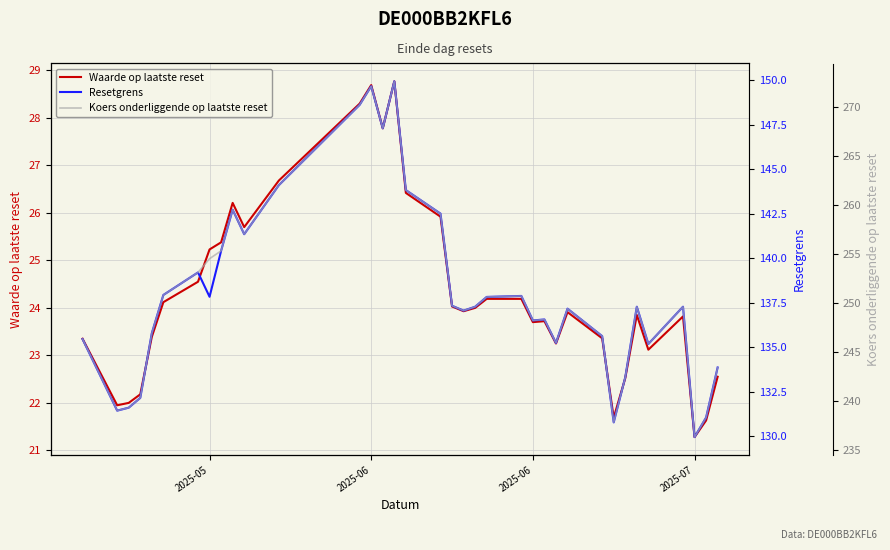

The Resetgrens series shows 198.3 at 20. True or false?

False